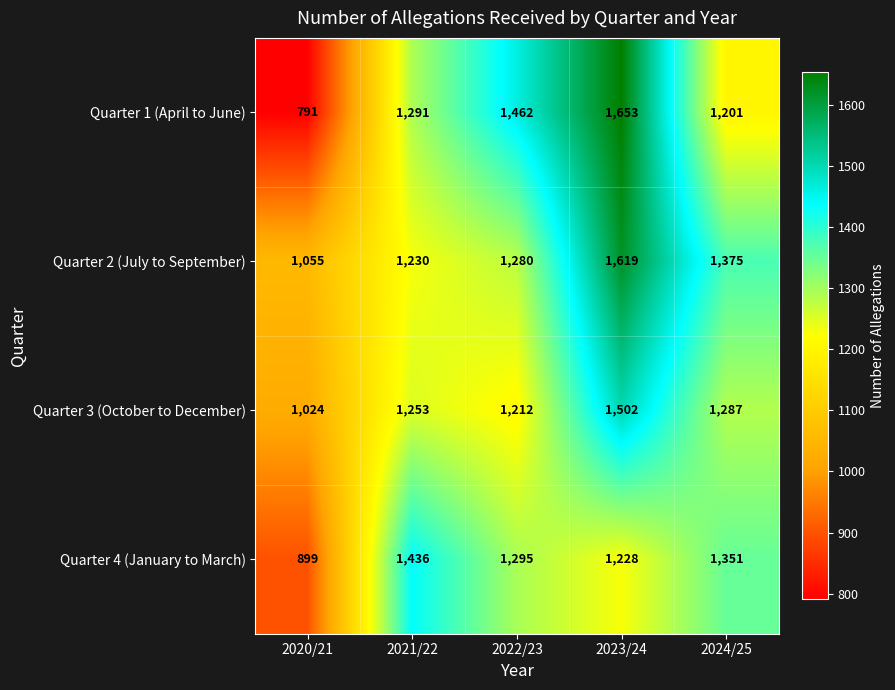

Which label corresponds to the smallest value in the chart?

2020/21